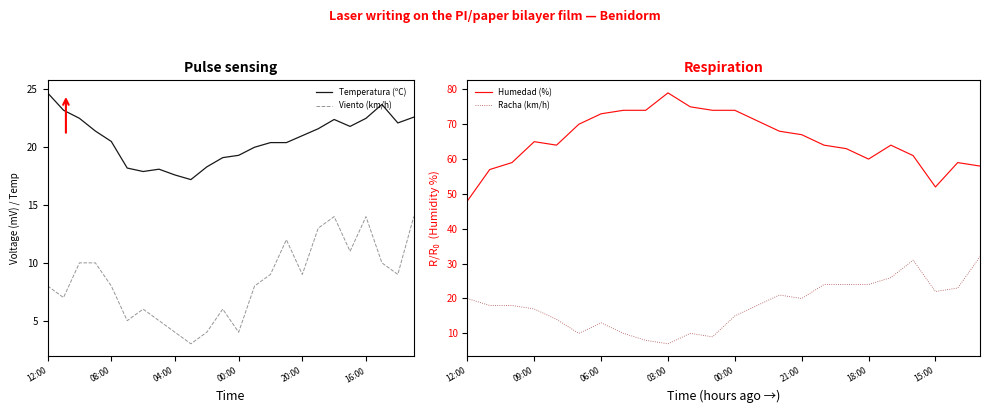

True or false: Viento (km/h) and Temperatura (ºC) cross at least once.

False